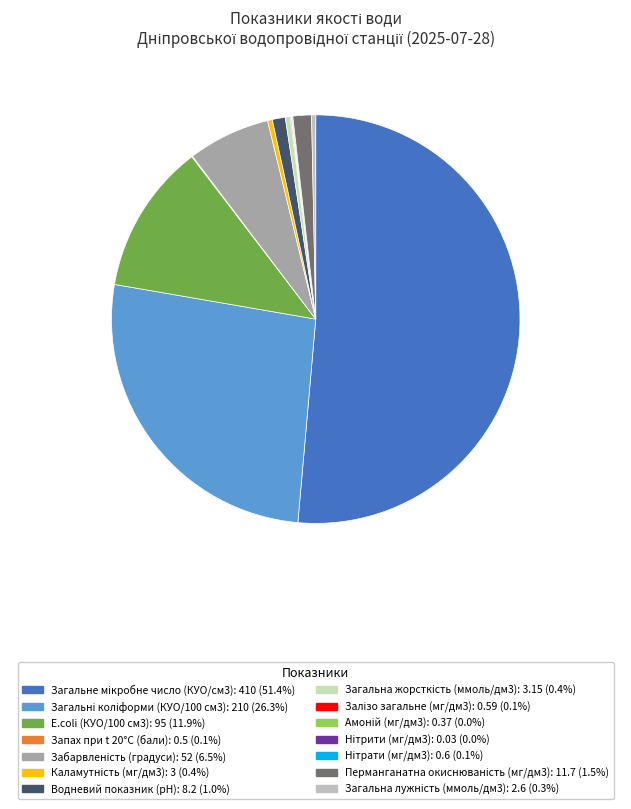

Is the sum of Загальне мікробне число (КУО/см3) and Нітрати (мг/дм3) greater than half?

Yes